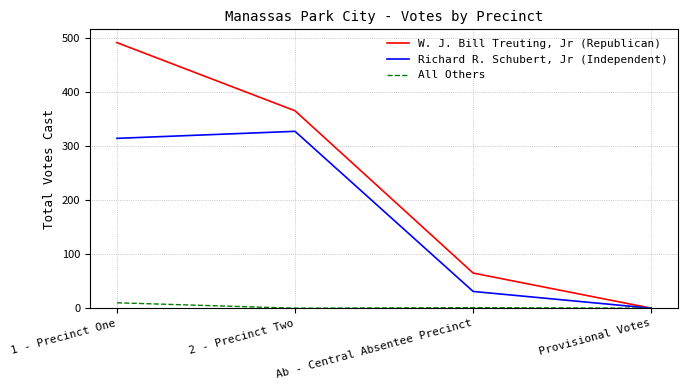

What is the spread (max minus min) of values at 2 - Precinct Two?

365